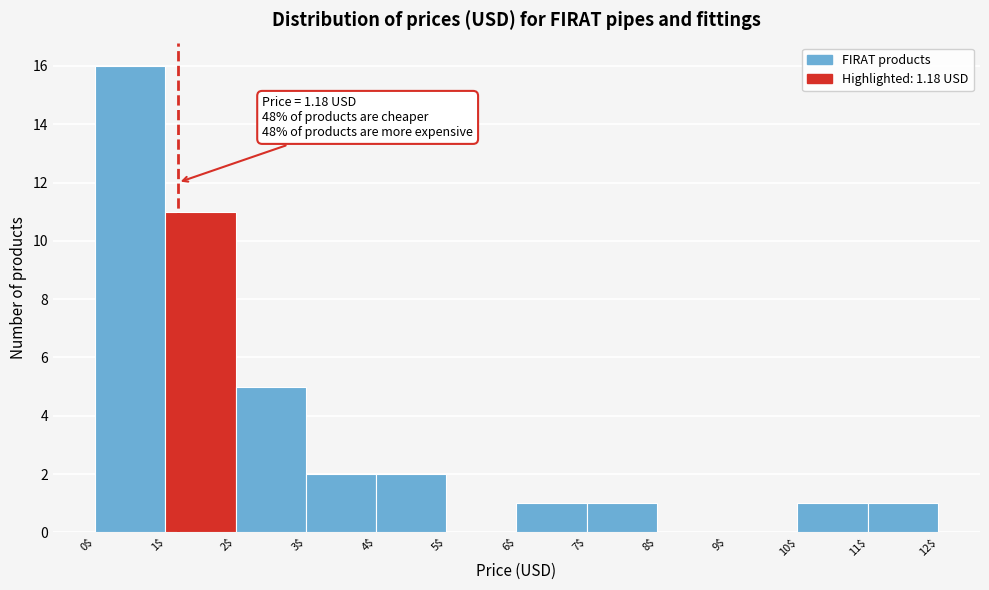

Over which range of the x-axis is the bar tallest?

0$ to 1$